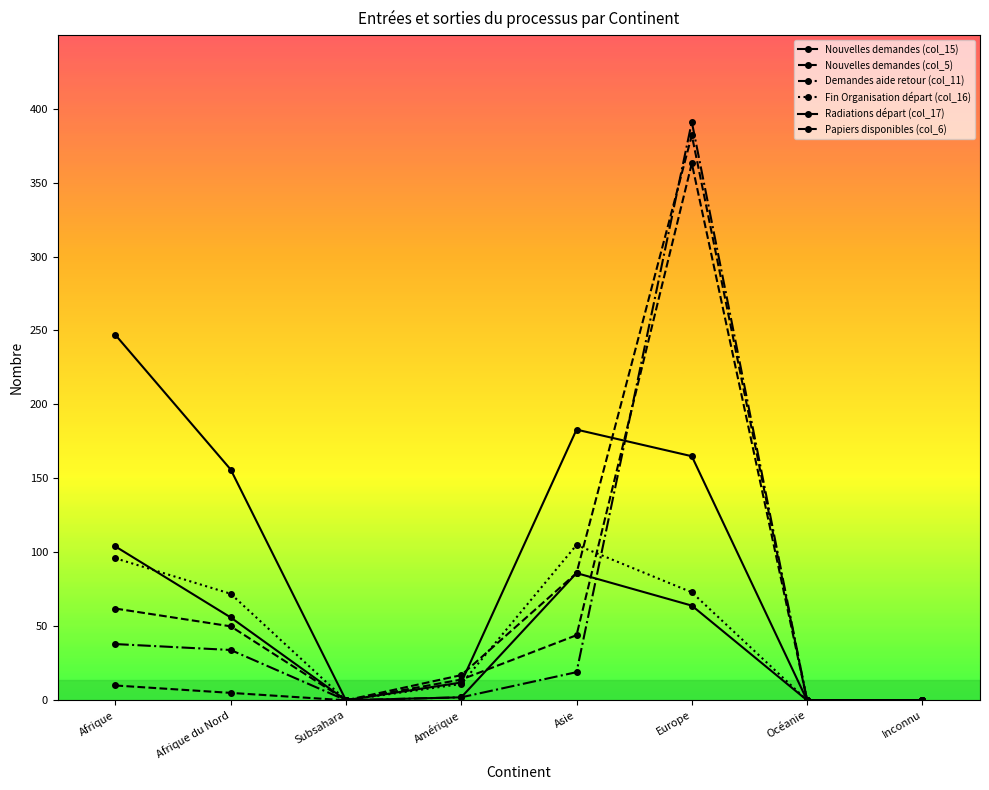

Where does the Papiers disponibles (col_6) series first go above 10?

Amérique